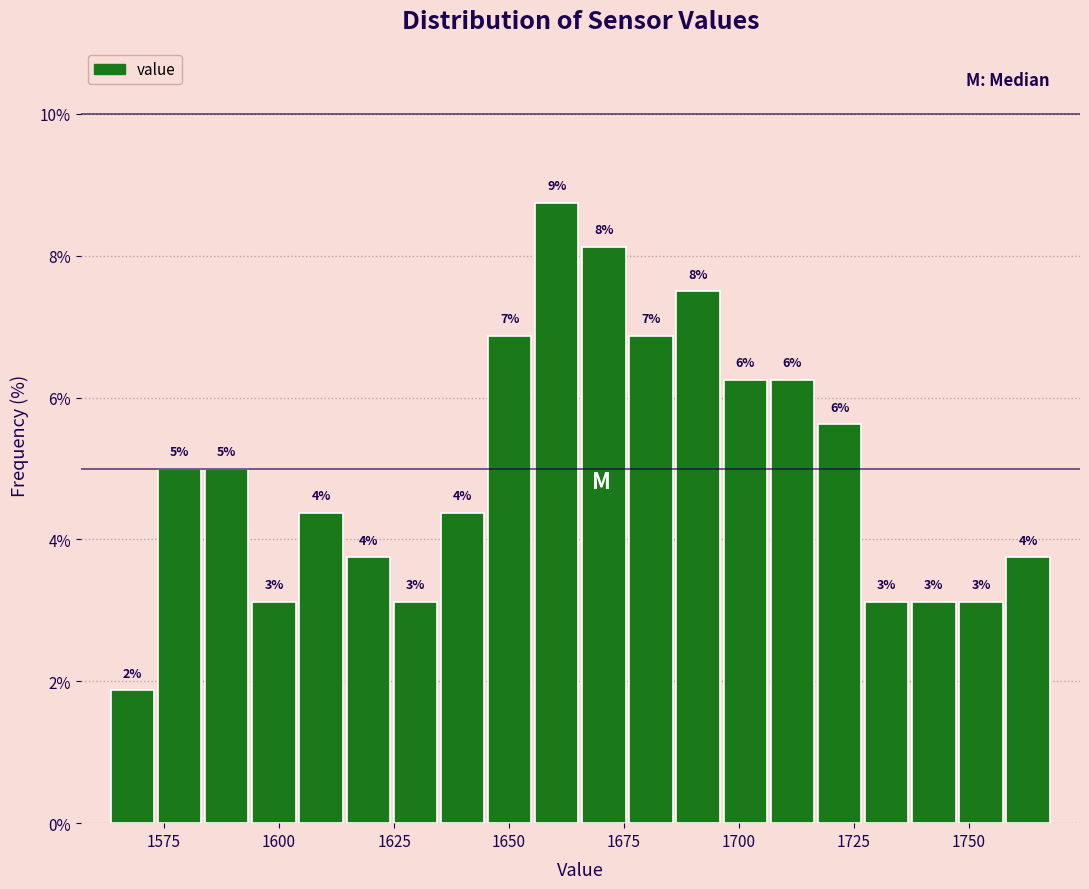

Around what value on the x-axis is the tallest bar? Give the approximate position of its centre, as read against the axis.

1660